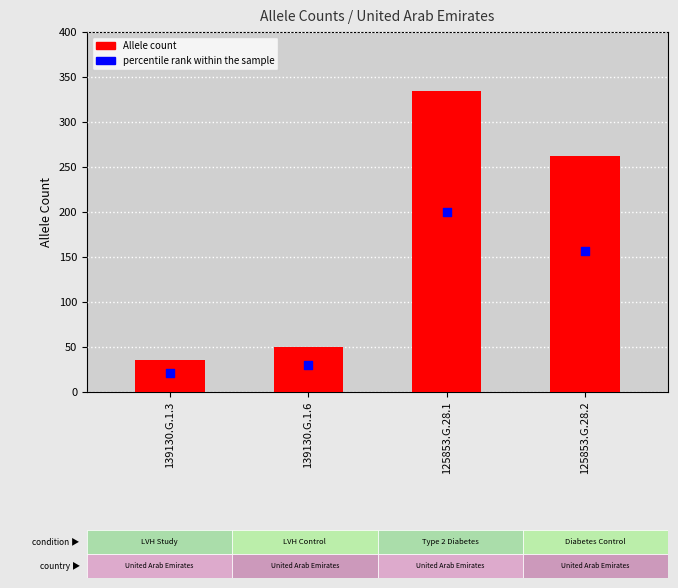

What is the total value across all series at 125853.G.28.2?

419.2